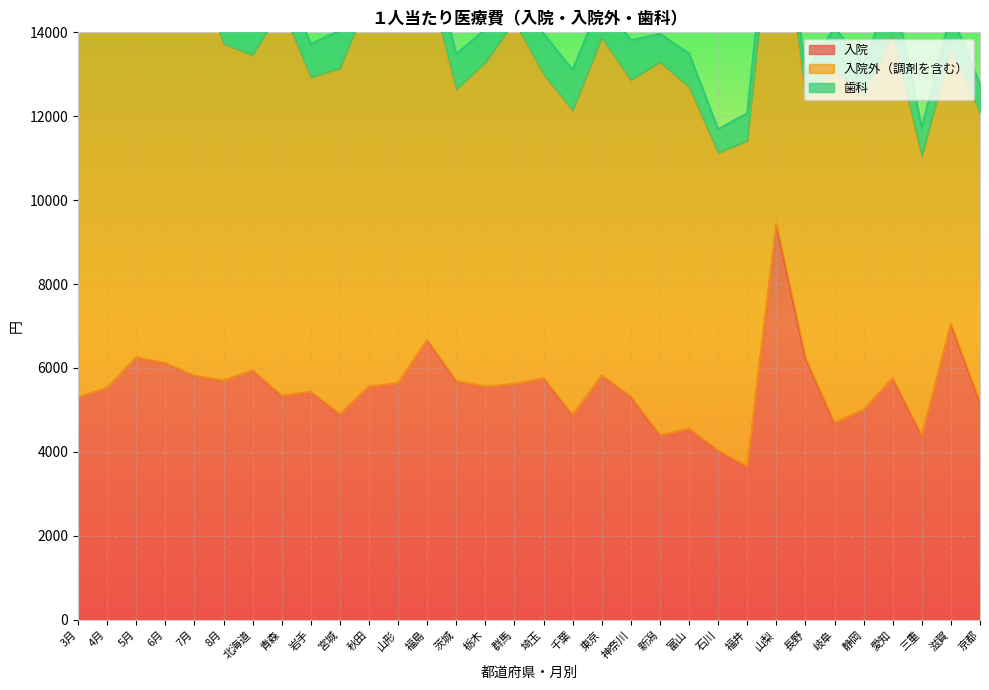

Rank the series by their maximum value, from lowest to highest.

歯科, 入院, 入院外（調剤を含む）